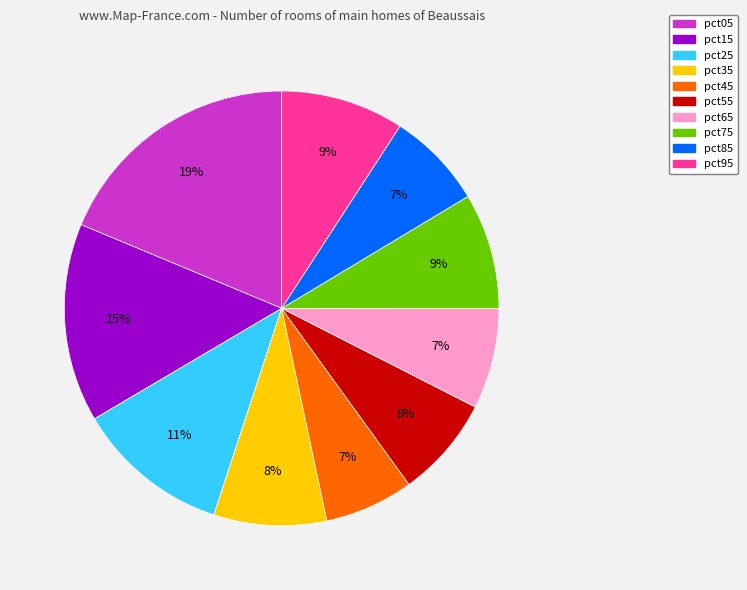

Which category has the biggest portion of the pie?

pct05